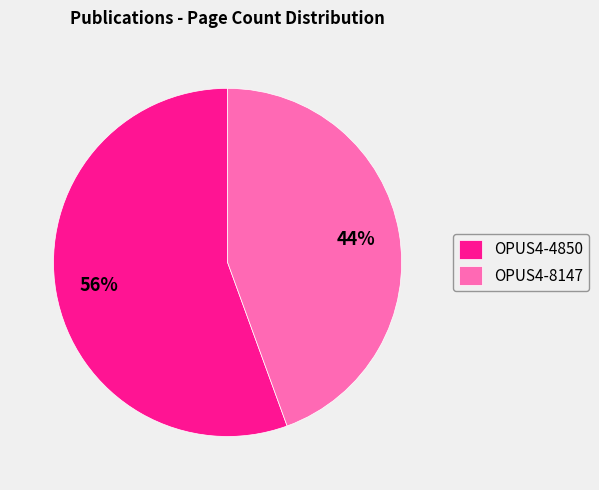

Do OPUS4-8147 and OPUS4-4850 together represent more than half of the pie?

Yes